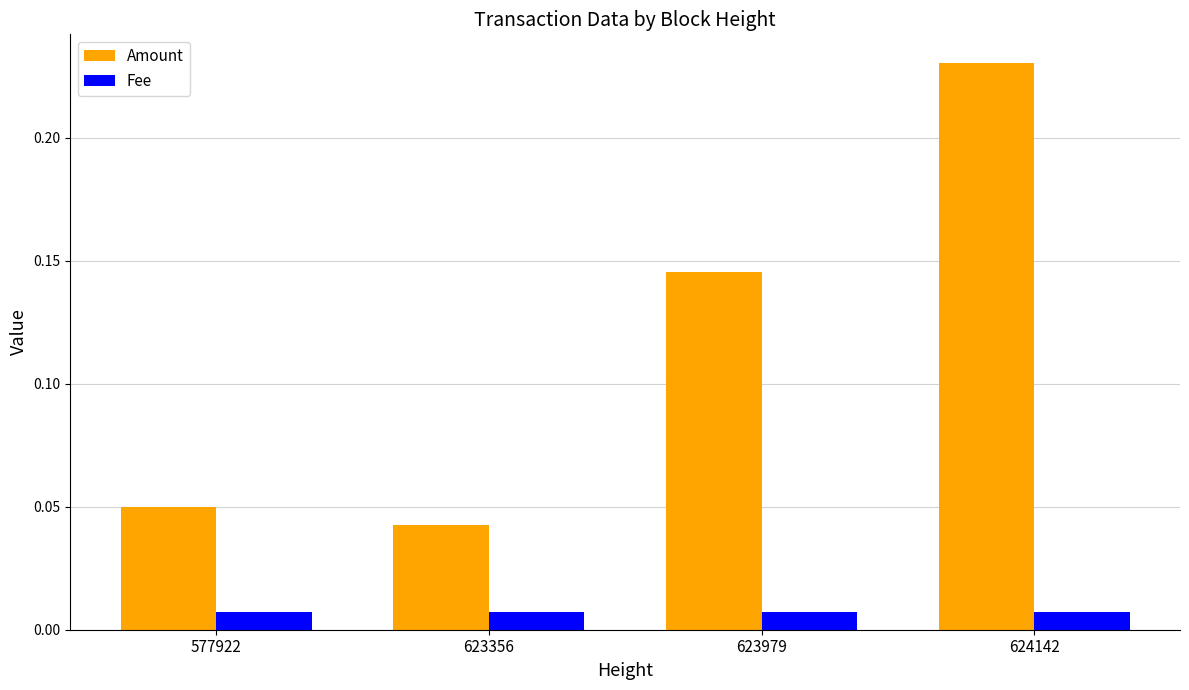

How many bars are there in each group?

2